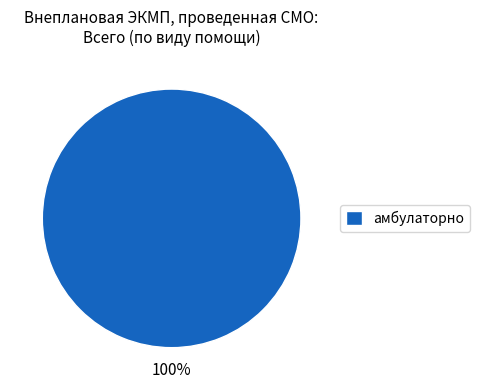

What is the majority slice?

амбулаторно